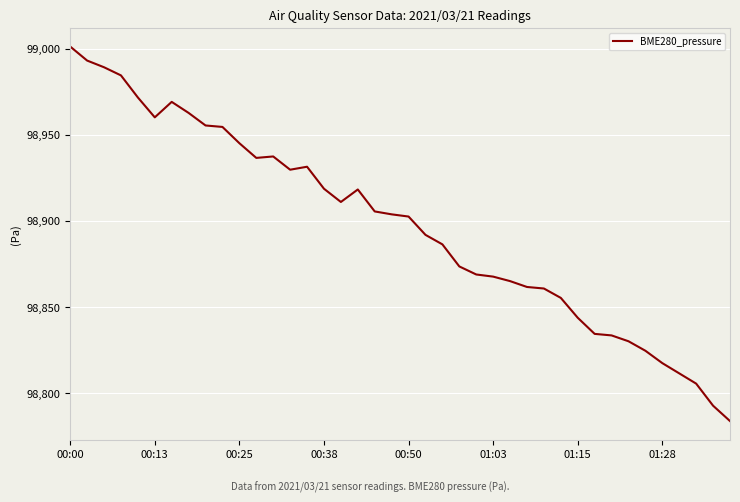

What is the difference between the second highest and minimum values?

209.5